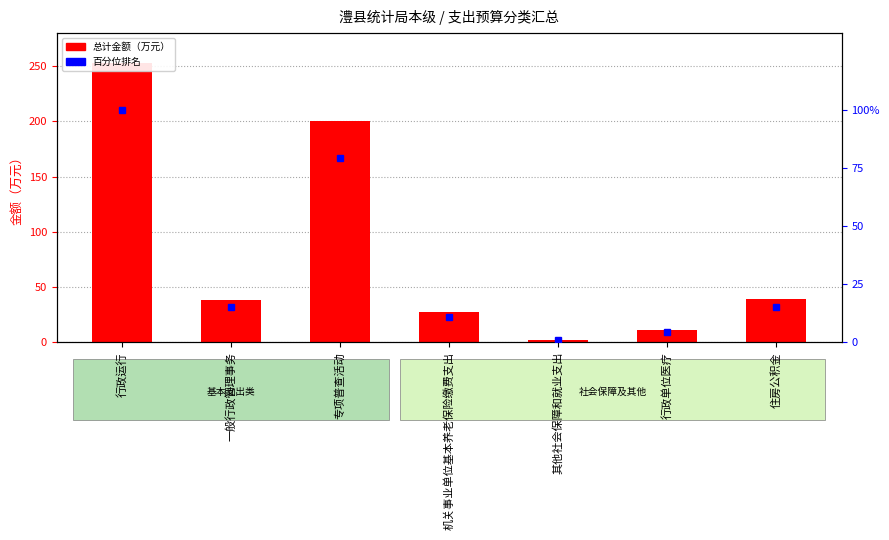

What is the value of the 百分位 bar at the 7th from the left?

15.4